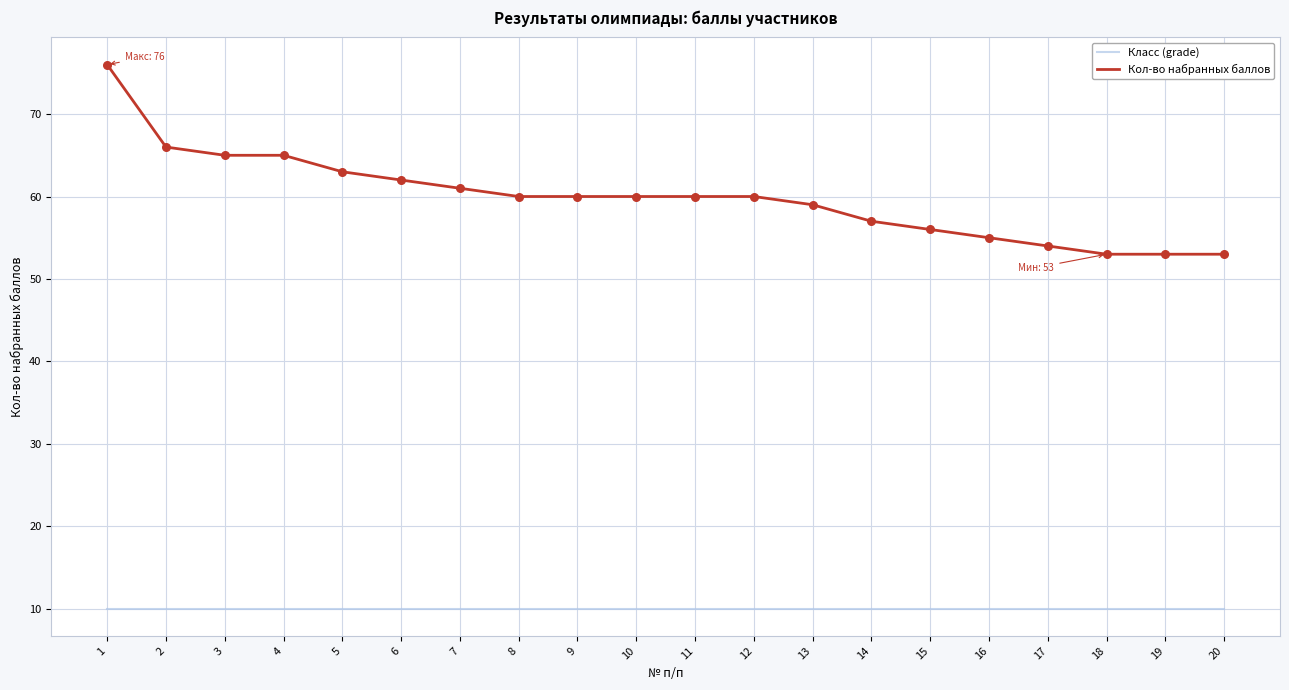

At which category is the sum across all series the highest?

1